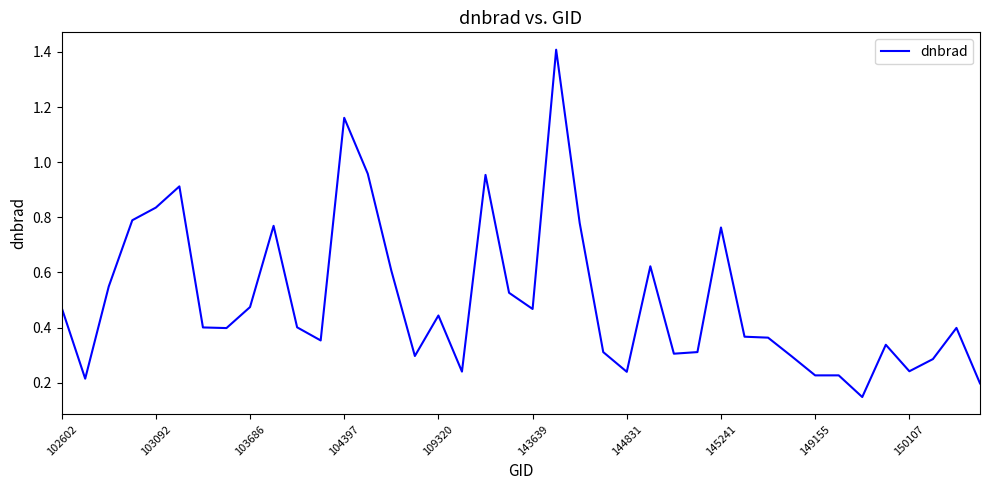

What is the difference between the maximum and minimum values?

1.3